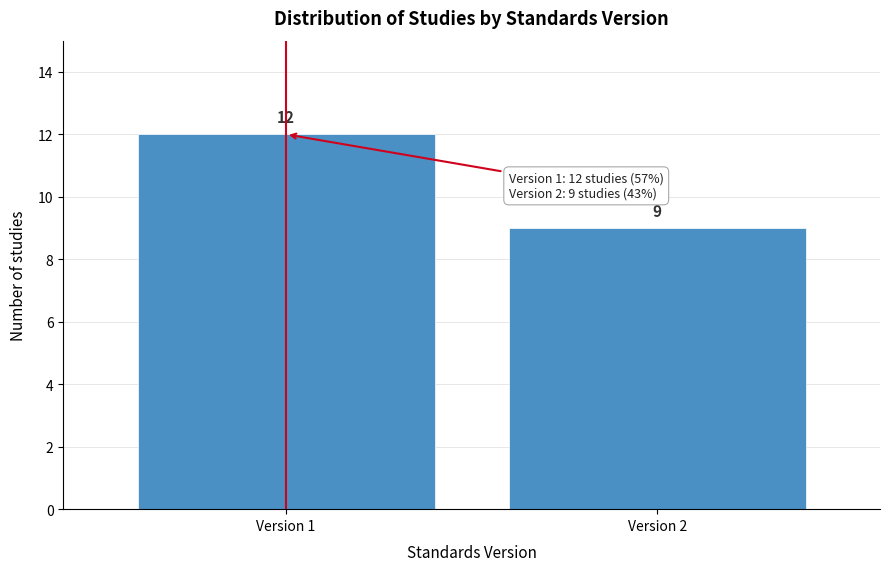

Reading left to right, extract all data points from this chart.

Version 1=12	Version 2=9